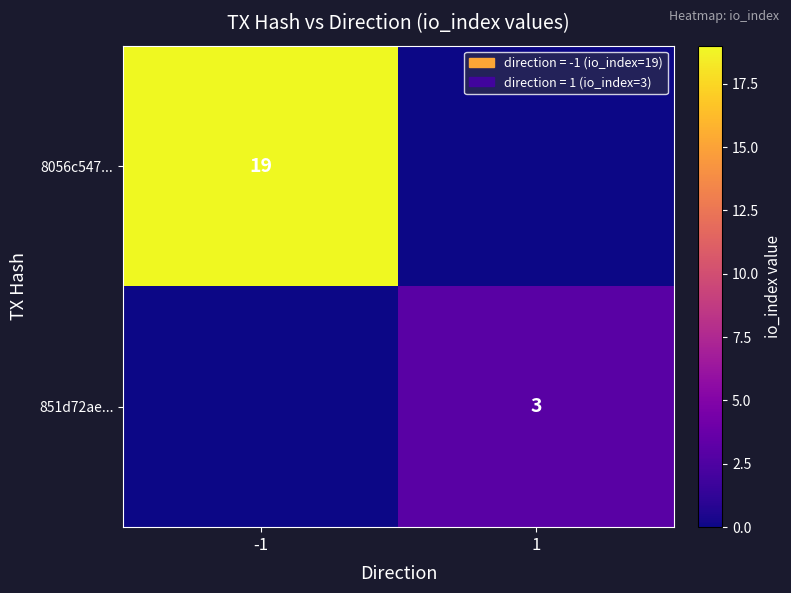

Is it true that 8056c547... equals 25 at -1?

False